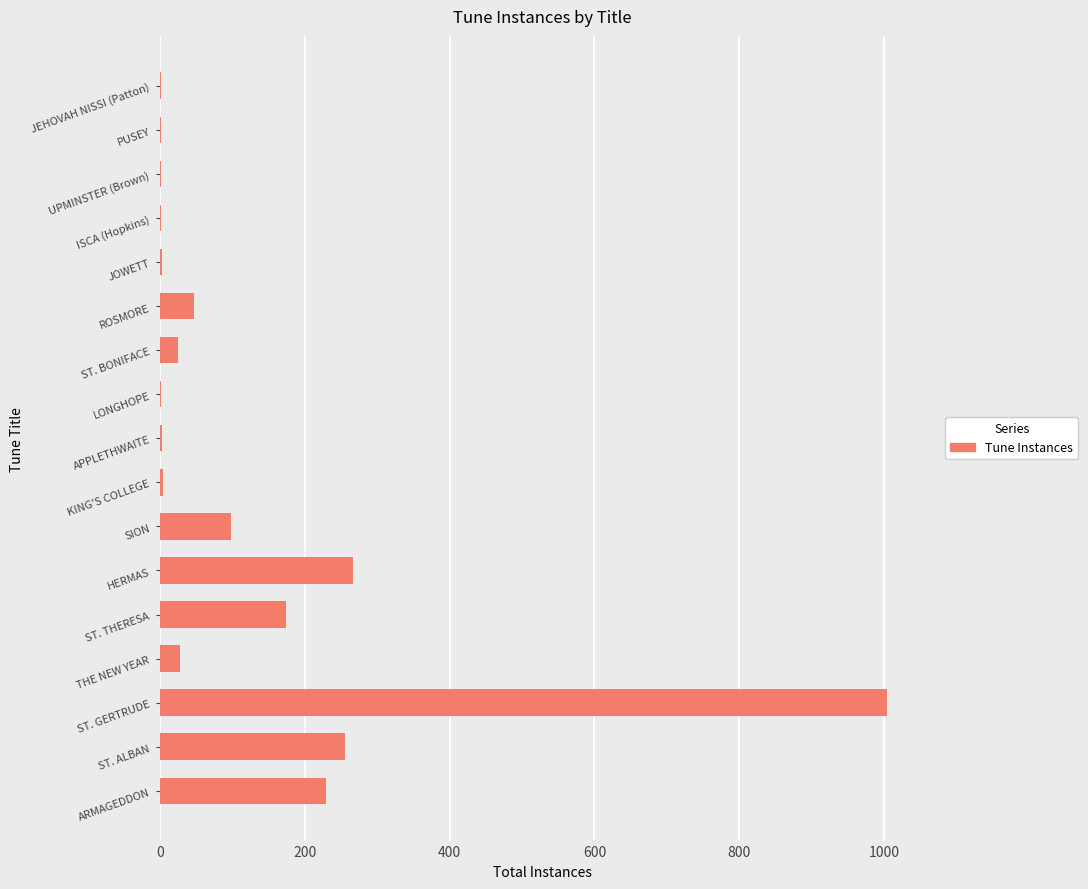

What is the sum of all values?

2137